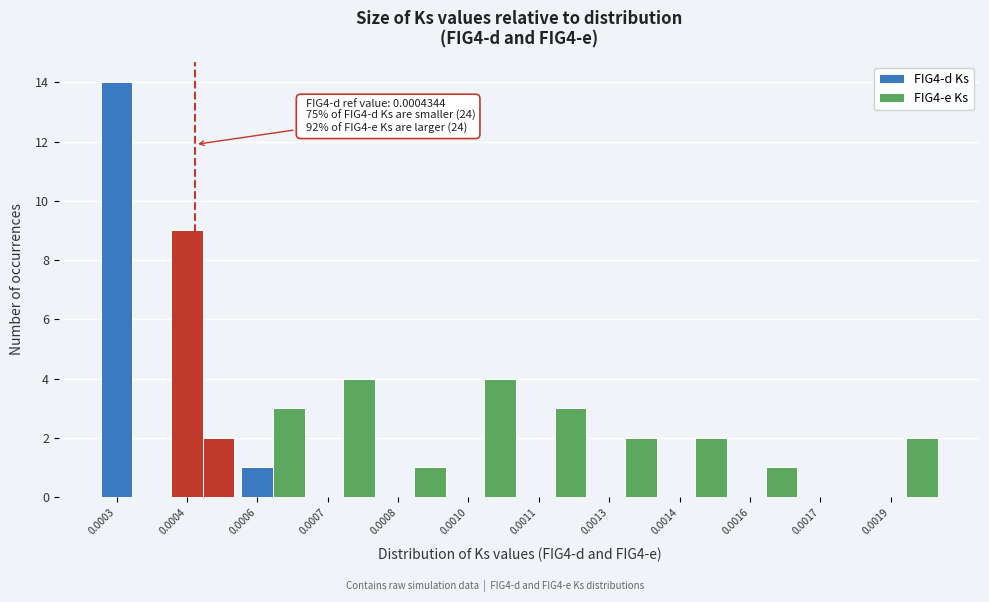

How many categories are shown in the chart?

12